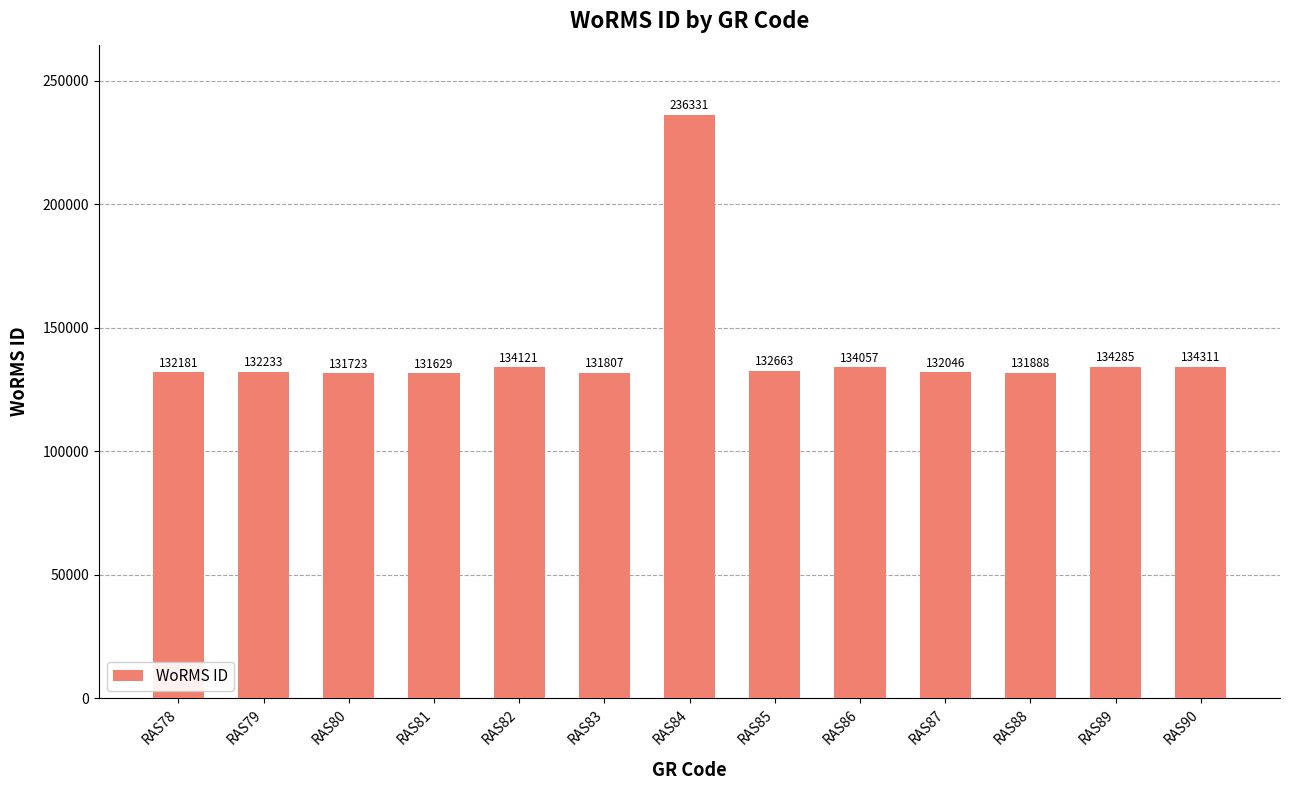

What is the average value?

140713